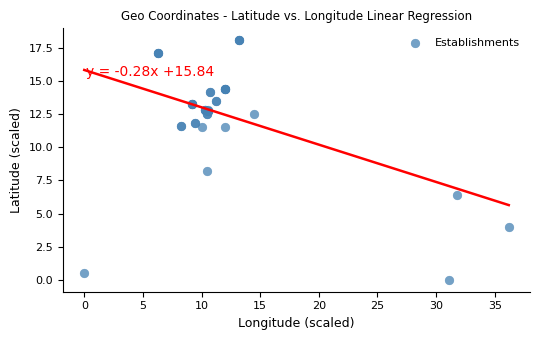

What Y value in the scatter plot is closest to 9?

8.2